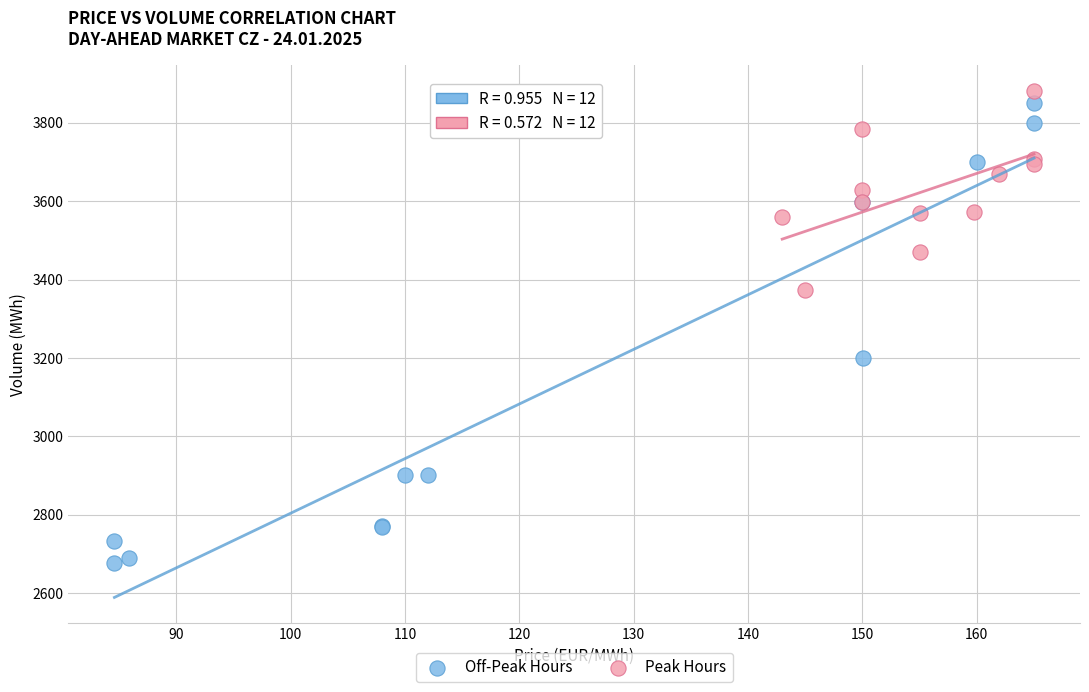

Which series contains the lowest Y value?

Off-Peak Hours